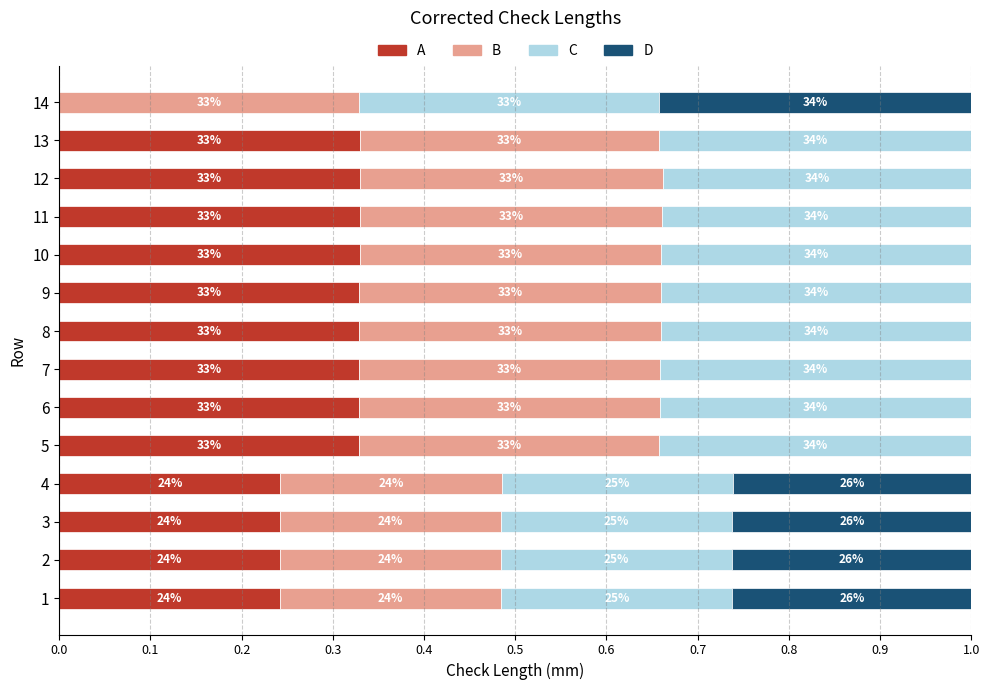

What is the average value of the D series?

0.1